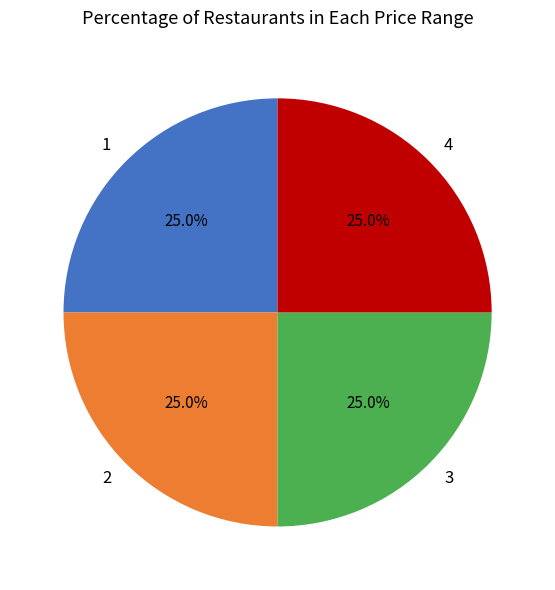

How much of the chart is everything except 3?

75.0%